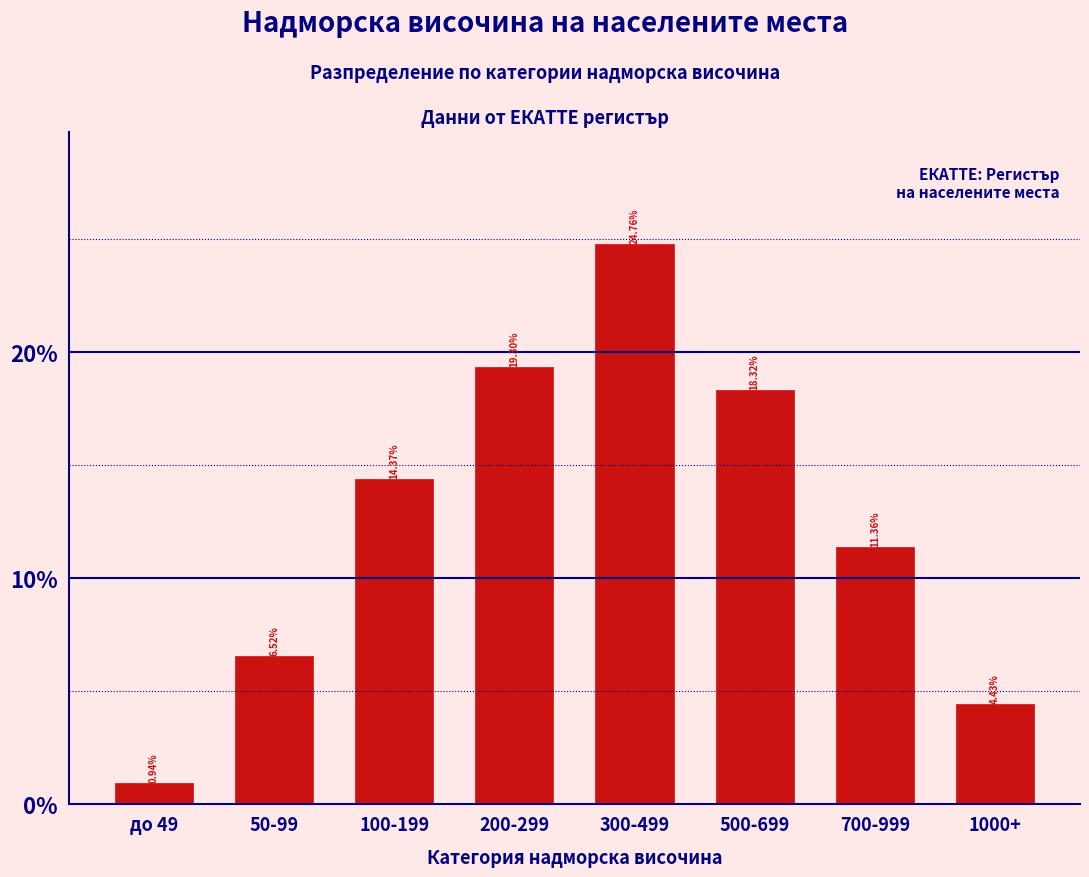

What is the change in value from 300-499 to 700-999?

-13.4